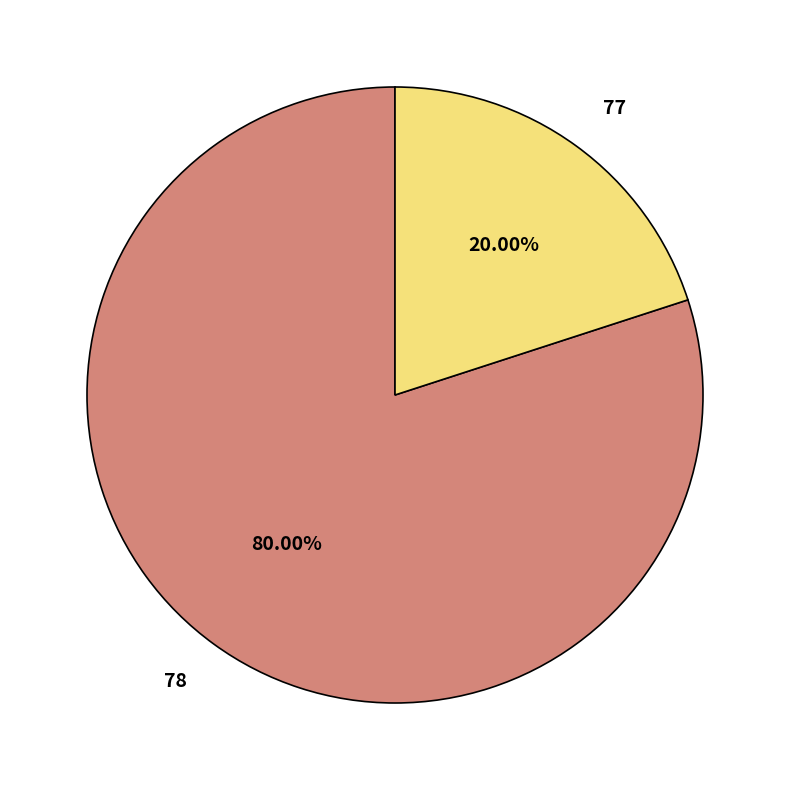

Combined, do 77 and 78 account for over 50%?

Yes